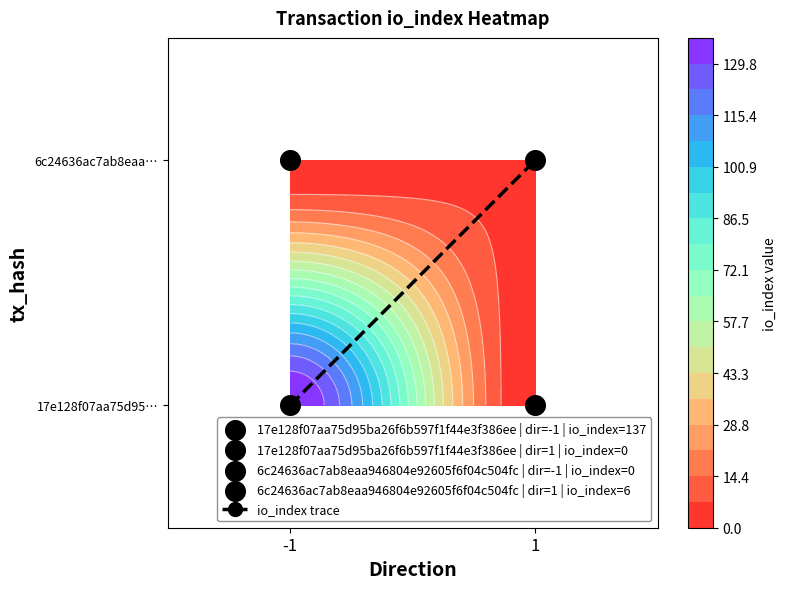

Which has a higher value, 1 or -1?

1